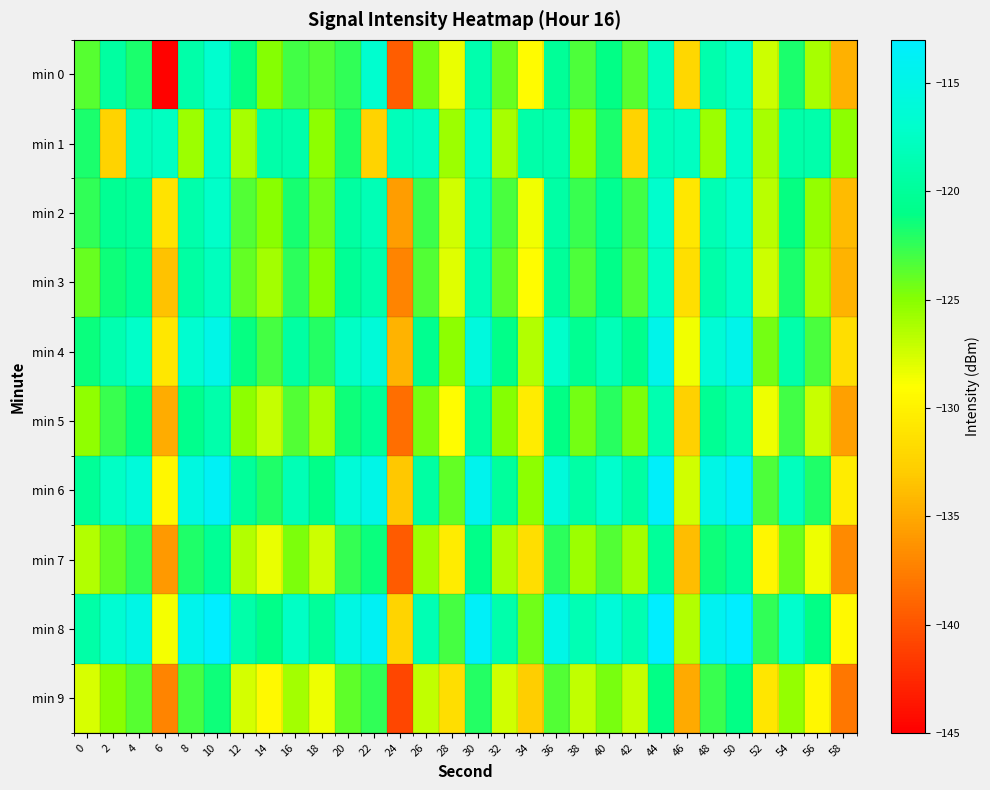

How many data points does each series have?

30